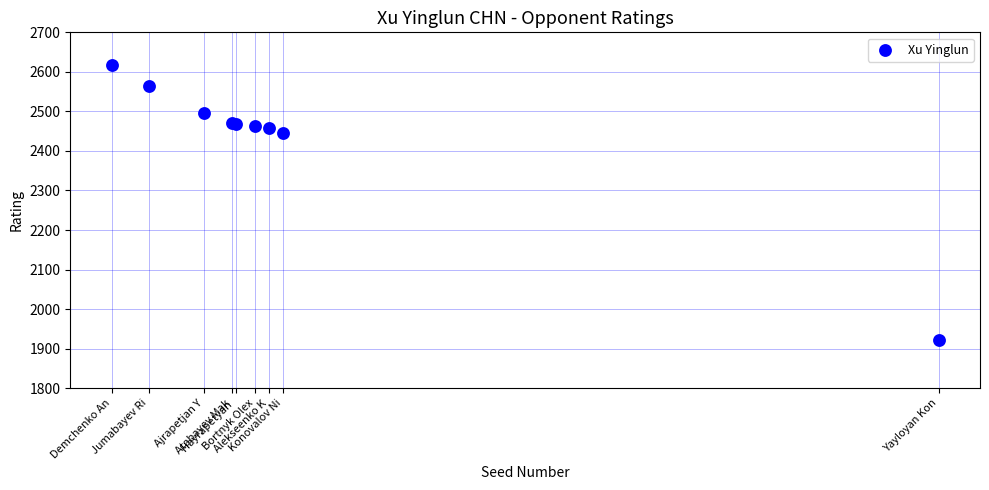

What Y value in the scatter plot is closest to 2269?

2446